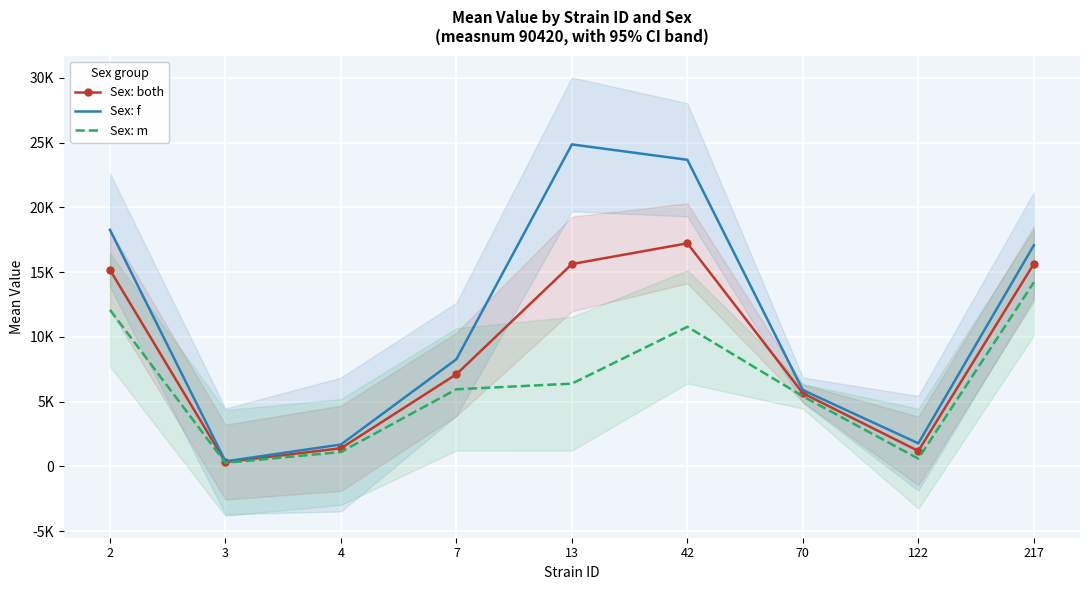

True or false: Sex: f and Sex: m cross at least once.

False